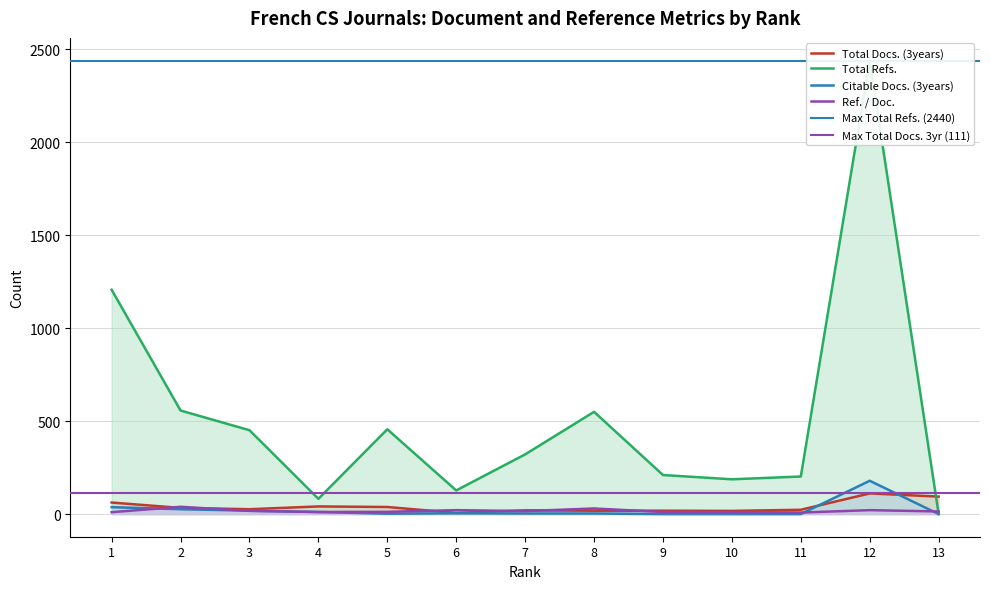

Reading left to right, transcribe all the data shown in this chart.

Total Docs. (3years): 62	33	26	41	38	6	20	18	18	17	23	111	94
Total Refs.: 1207	557	451	82	456	127	321	550	210	187	202	2440	0
Citable Docs. (3years): 37	26	18	11	2	4	3	3	0	0	0	179	0
Ref. / Doc.: 10	39	17	11	12	21	16	30	11	11	8	21	14